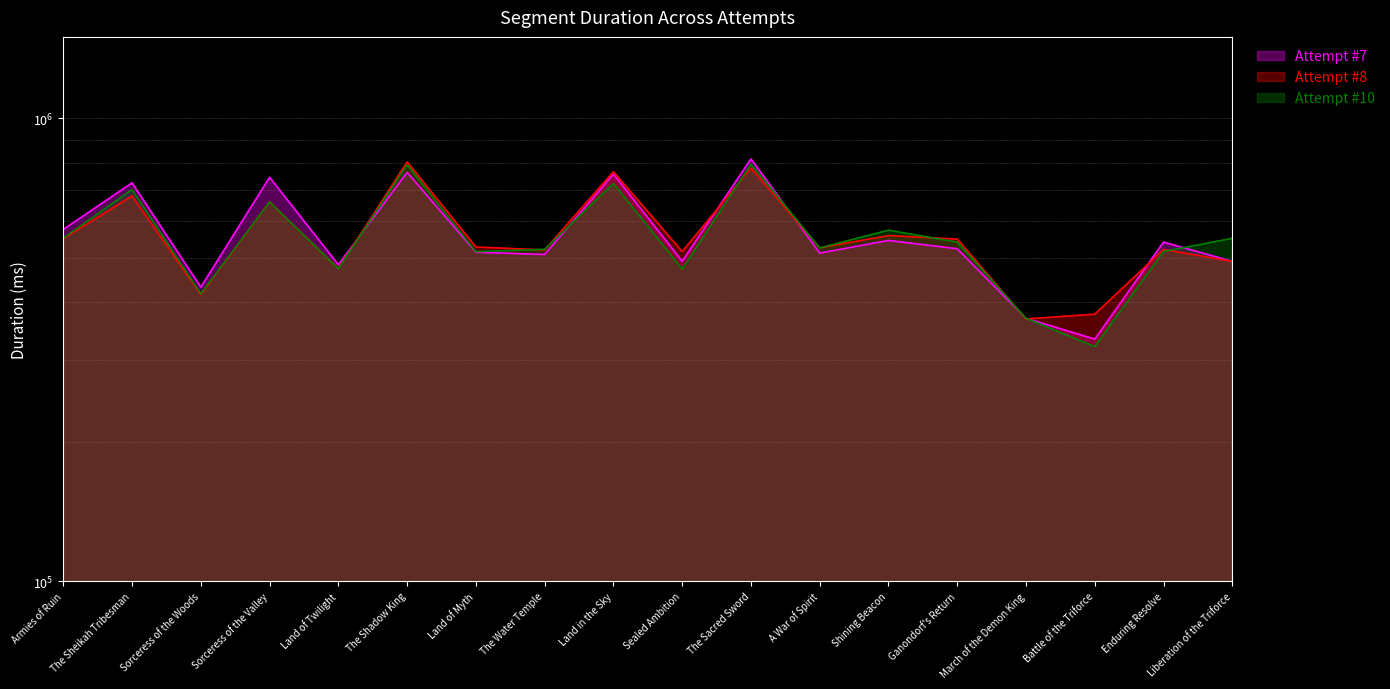

List the series in order of their peak value, lowest first.

Attempt #10's Duration (ms), Attempt #8's Duration (ms), Attempt #7's Duration (ms)